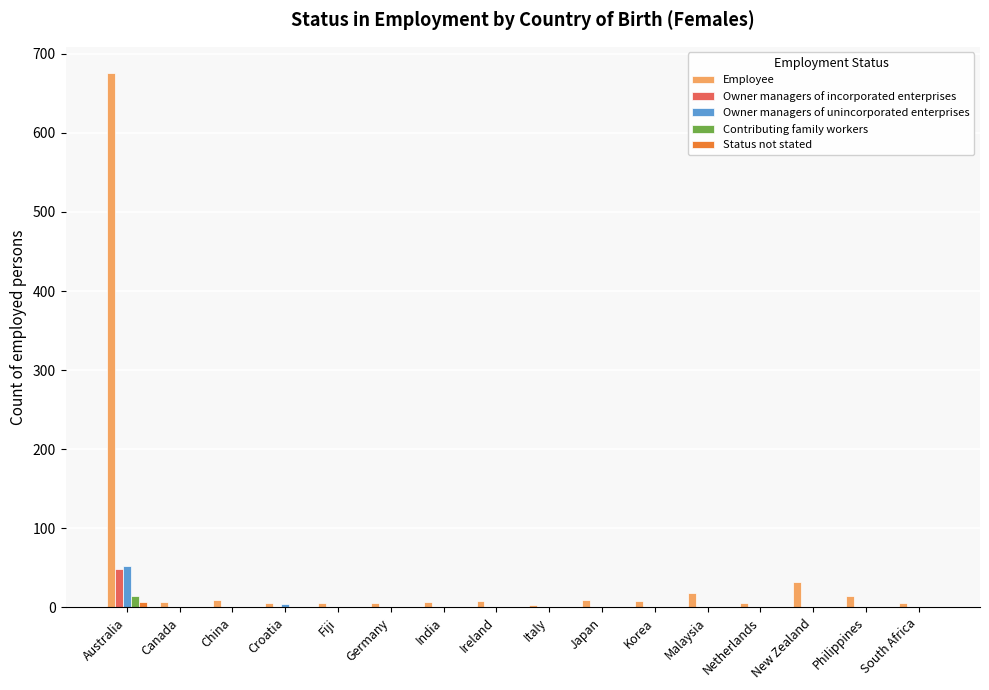

What is the sum of all Contributing family workers values?

14